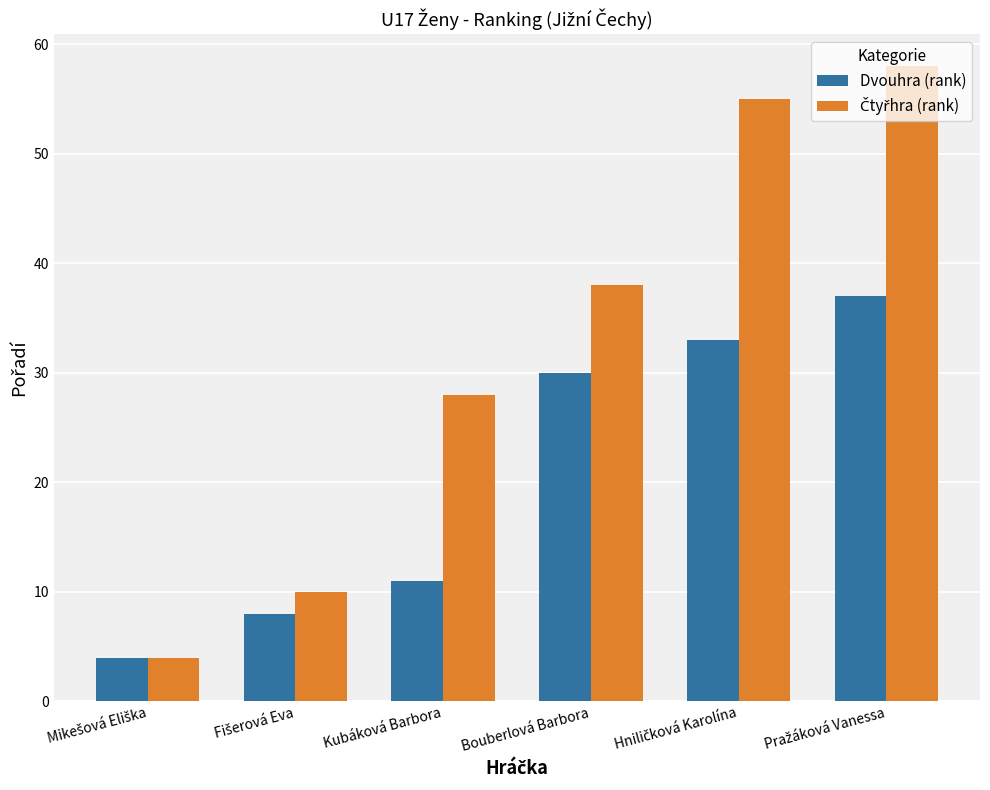

What is the spread (max minus min) of values at Kubáková Barbora?

17